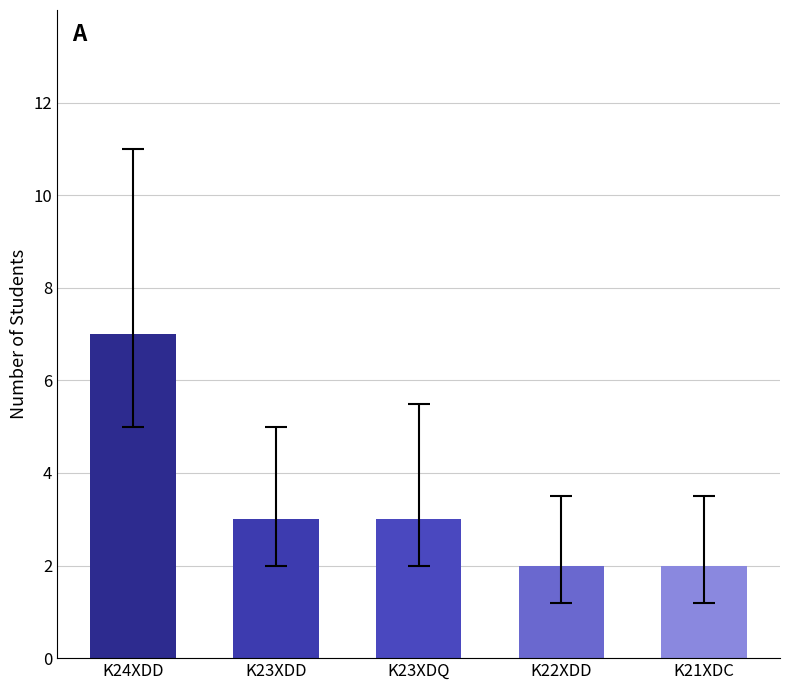

What is the greatest value displayed?

7